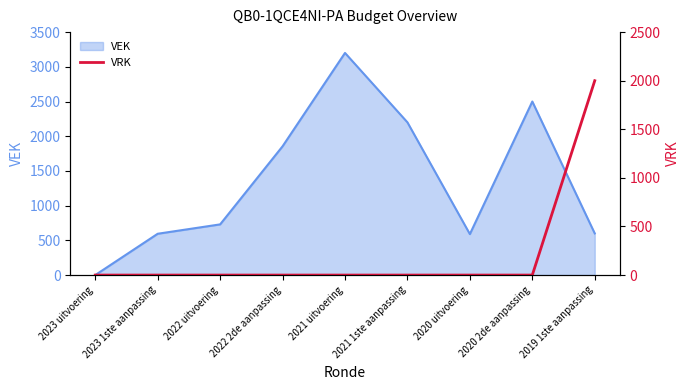

Which category has the highest value in the VEK series?

2021 uitvoering